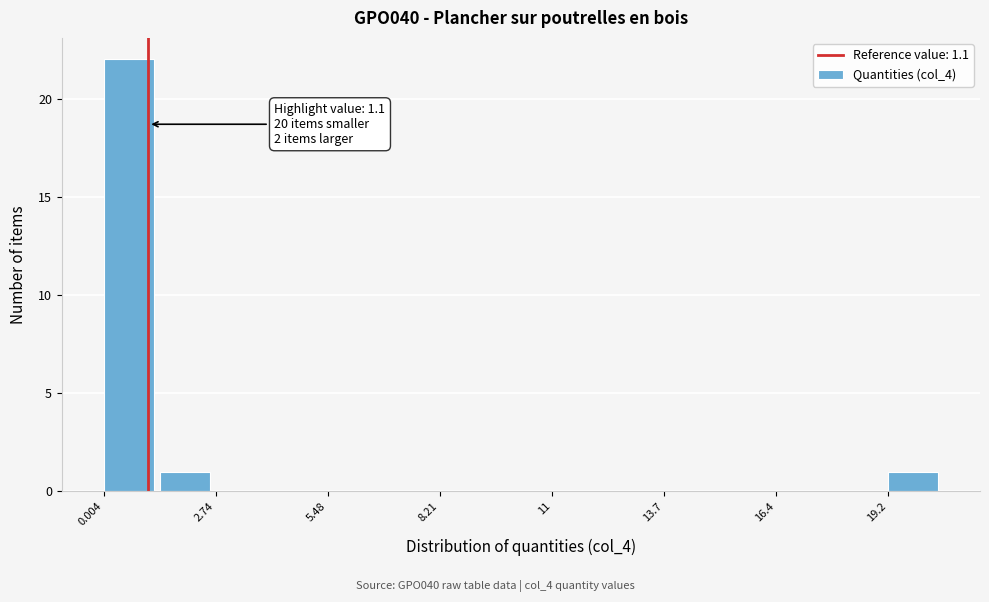

Around what value on the x-axis is the tallest bar? Give the approximate position of its centre, as read against the axis.

0.5